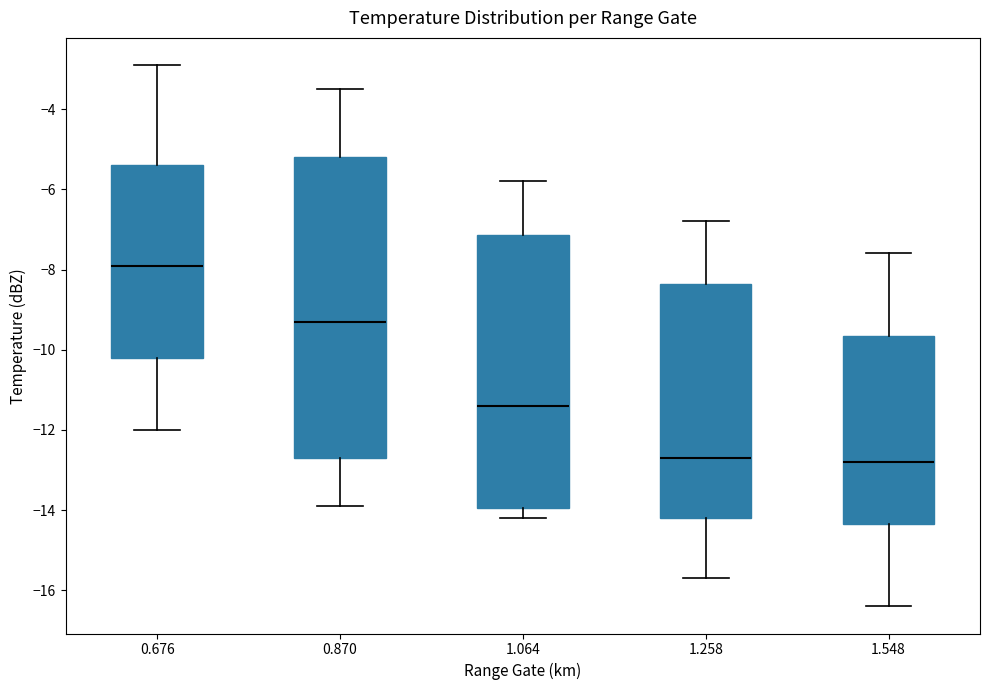

Reading left to right, read every box against the y-axis: the position of its median line, the range the box covers, and the ends of its whiskers. The values are not printed on the chart, so give them approximately, as read against the axis.

0.676: median -7.8, box -10.2 to -5.4, whiskers -12.0 to -2.8
0.870: median -9.2, box -12.6 to -5.2, whiskers -13.8 to -3.4
1.064: median -11.4, box -14.0 to -7.2, whiskers -14.2 to -5.8
1.258: median -12.6, box -14.2 to -8.4, whiskers -15.6 to -6.8
1.548: median -12.8, box -14.4 to -9.6, whiskers -16.4 to -7.6